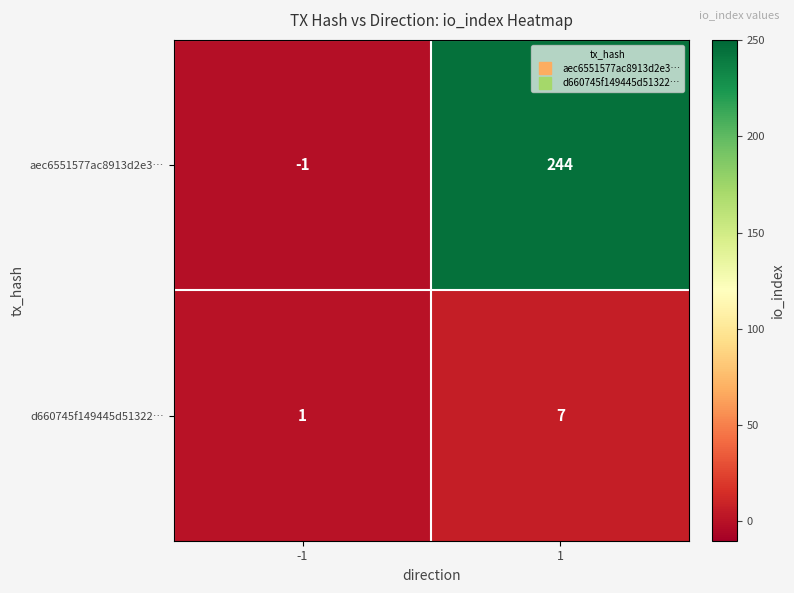

Rank the series by their average value, from lowest to highest.

d660745f149445d51322…, aec6551577ac8913d2e3…